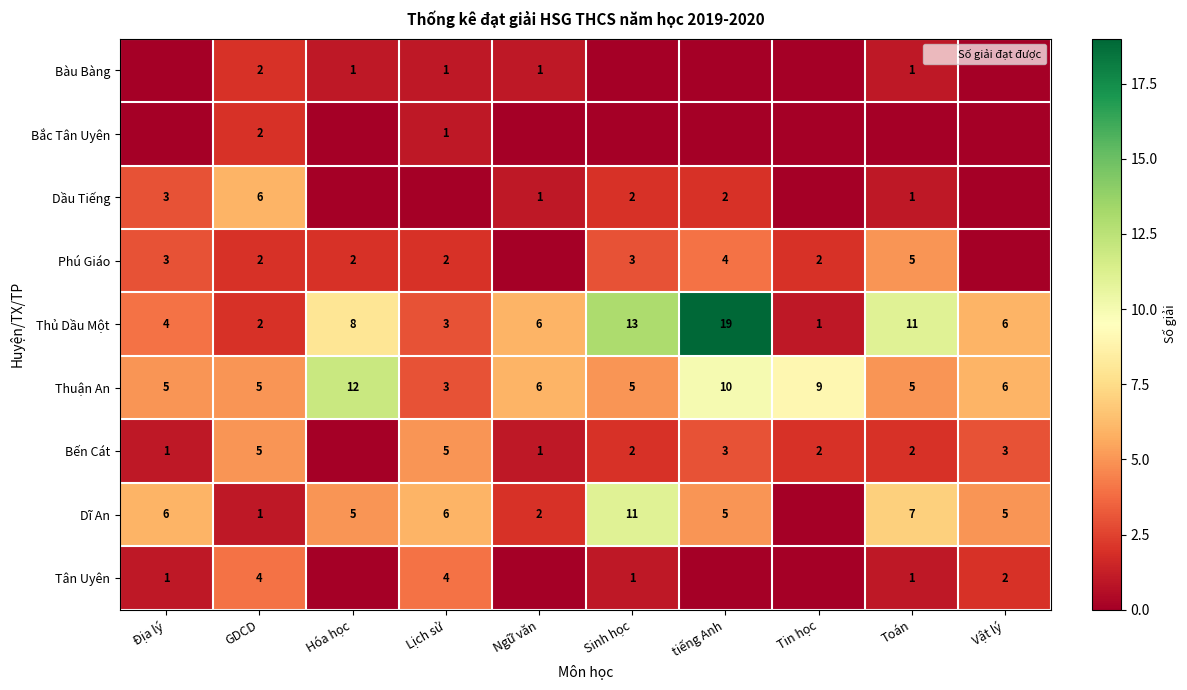

What is the difference between the Bến Cát values at Lịch sử and Vật lý?

2